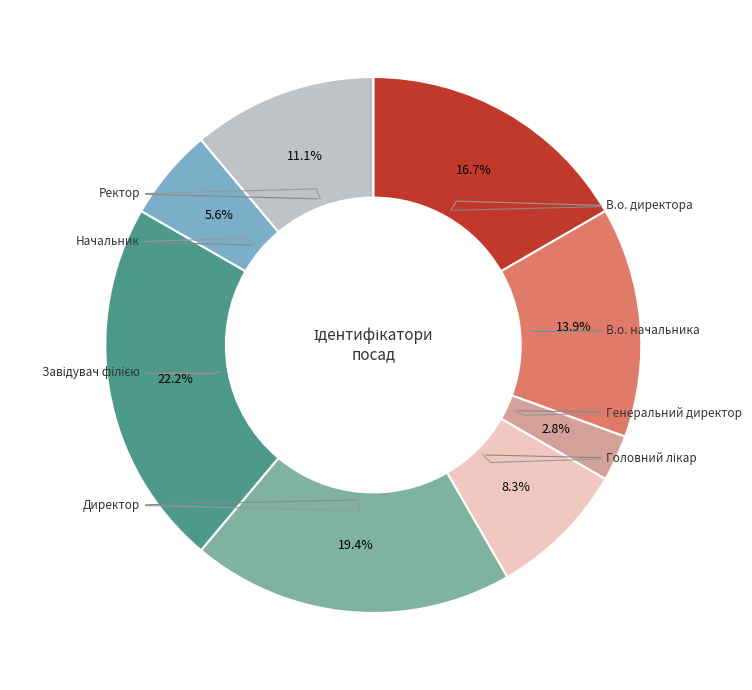

The Ректор slice represents 24% of the pie. True or false?

False